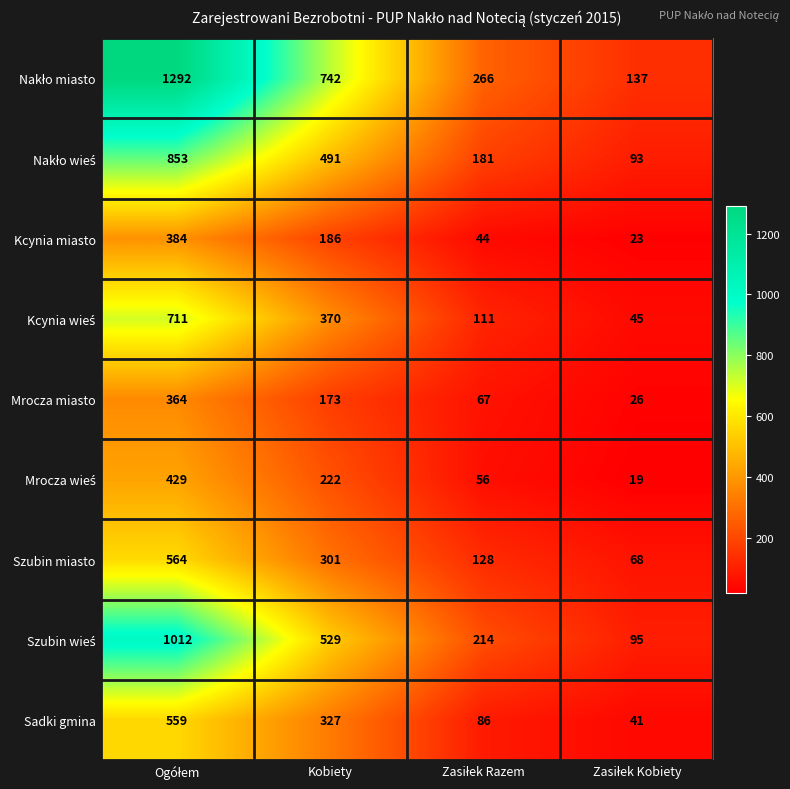

Where is Sadki gmina nearest to the value 300?

Kobiety